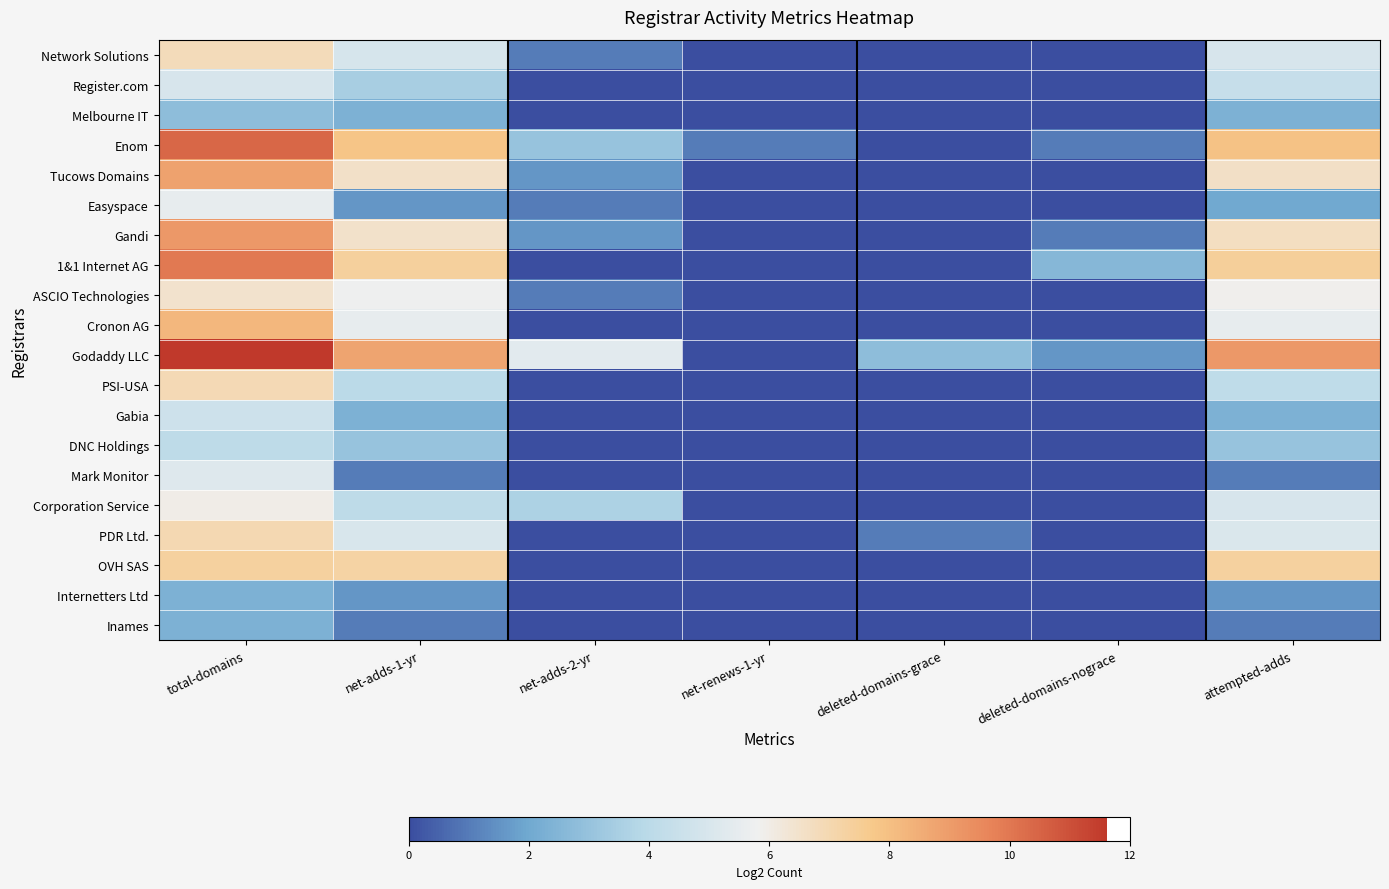

Reading left to right, what are all the values shown in this chart?

Network Solutions: total-domains=6.8	net-adds-1-yr=4.9	net-adds-2-yr=1.0	net-renews-1-yr=0.0	deleted-domains-grace=0.0	deleted-domains-nograce=0.0	attempted-adds=5.0
Register.com: total-domains=5.0	net-adds-1-yr=3.5	net-adds-2-yr=0.0	net-renews-1-yr=0.0	deleted-domains-grace=0.0	deleted-domains-nograce=0.0	attempted-adds=4.4
Melbourne IT: total-domains=2.8	net-adds-1-yr=2.3	net-adds-2-yr=0.0	net-renews-1-yr=0.0	deleted-domains-grace=0.0	deleted-domains-nograce=0.0	attempted-adds=2.3
Enom: total-domains=10.4	net-adds-1-yr=7.8	net-adds-2-yr=3.0	net-renews-1-yr=1.0	deleted-domains-grace=0.0	deleted-domains-nograce=1.0	attempted-adds=7.9
Tucows Domains: total-domains=8.8	net-adds-1-yr=6.6	net-adds-2-yr=1.6	net-renews-1-yr=0.0	deleted-domains-grace=0.0	deleted-domains-nograce=0.0	attempted-adds=6.6
Easyspace: total-domains=5.5	net-adds-1-yr=1.6	net-adds-2-yr=1.0	net-renews-1-yr=0.0	deleted-domains-grace=0.0	deleted-domains-nograce=0.0	attempted-adds=2.0
Gandi: total-domains=9.1	net-adds-1-yr=6.5	net-adds-2-yr=1.6	net-renews-1-yr=0.0	deleted-domains-grace=0.0	deleted-domains-nograce=1.0	attempted-adds=6.7
1&1 Internet AG: total-domains=9.9	net-adds-1-yr=7.4	net-adds-2-yr=0.0	net-renews-1-yr=0.0	deleted-domains-grace=0.0	deleted-domains-nograce=2.6	attempted-adds=7.4
ASCIO Technologies: total-domains=6.5	net-adds-1-yr=5.7	net-adds-2-yr=1.0	net-renews-1-yr=0.0	deleted-domains-grace=0.0	deleted-domains-nograce=0.0	attempted-adds=5.9
Cronon AG: total-domains=8.2	net-adds-1-yr=5.5	net-adds-2-yr=0.0	net-renews-1-yr=0.0	deleted-domains-grace=0.0	deleted-domains-nograce=0.0	attempted-adds=5.5
Godaddy LLC: total-domains=11.6	net-adds-1-yr=8.8	net-adds-2-yr=5.3	net-renews-1-yr=0.0	deleted-domains-grace=2.8	deleted-domains-nograce=1.6	attempted-adds=9.1
PSI-USA: total-domains=6.9	net-adds-1-yr=4.0	net-adds-2-yr=0.0	net-renews-1-yr=0.0	deleted-domains-grace=0.0	deleted-domains-nograce=0.0	attempted-adds=4.2
Gabia: total-domains=4.6	net-adds-1-yr=2.3	net-adds-2-yr=0.0	net-renews-1-yr=0.0	deleted-domains-grace=0.0	deleted-domains-nograce=0.0	attempted-adds=2.3
DNC Holdings: total-domains=4.1	net-adds-1-yr=3.0	net-adds-2-yr=0.0	net-renews-1-yr=0.0	deleted-domains-grace=0.0	deleted-domains-nograce=0.0	attempted-adds=3.0
Mark Monitor: total-domains=5.2	net-adds-1-yr=1.0	net-adds-2-yr=0.0	net-renews-1-yr=0.0	deleted-domains-grace=0.0	deleted-domains-nograce=0.0	attempted-adds=1.0
Corporation Service: total-domains=6.0	net-adds-1-yr=4.1	net-adds-2-yr=3.6	net-renews-1-yr=0.0	deleted-domains-grace=0.0	deleted-domains-nograce=0.0	attempted-adds=5.0
PDR Ltd.: total-domains=7.0	net-adds-1-yr=5.0	net-adds-2-yr=0.0	net-renews-1-yr=0.0	deleted-domains-grace=1.0	deleted-domains-nograce=0.0	attempted-adds=5.0
OVH SAS: total-domains=7.3	net-adds-1-yr=7.3	net-adds-2-yr=0.0	net-renews-1-yr=0.0	deleted-domains-grace=0.0	deleted-domains-nograce=0.0	attempted-adds=7.3
Internetters Ltd: total-domains=2.3	net-adds-1-yr=1.6	net-adds-2-yr=0.0	net-renews-1-yr=0.0	deleted-domains-grace=0.0	deleted-domains-nograce=0.0	attempted-adds=1.6
Inames: total-domains=2.3	net-adds-1-yr=1.0	net-adds-2-yr=0.0	net-renews-1-yr=0.0	deleted-domains-grace=0.0	deleted-domains-nograce=0.0	attempted-adds=1.0